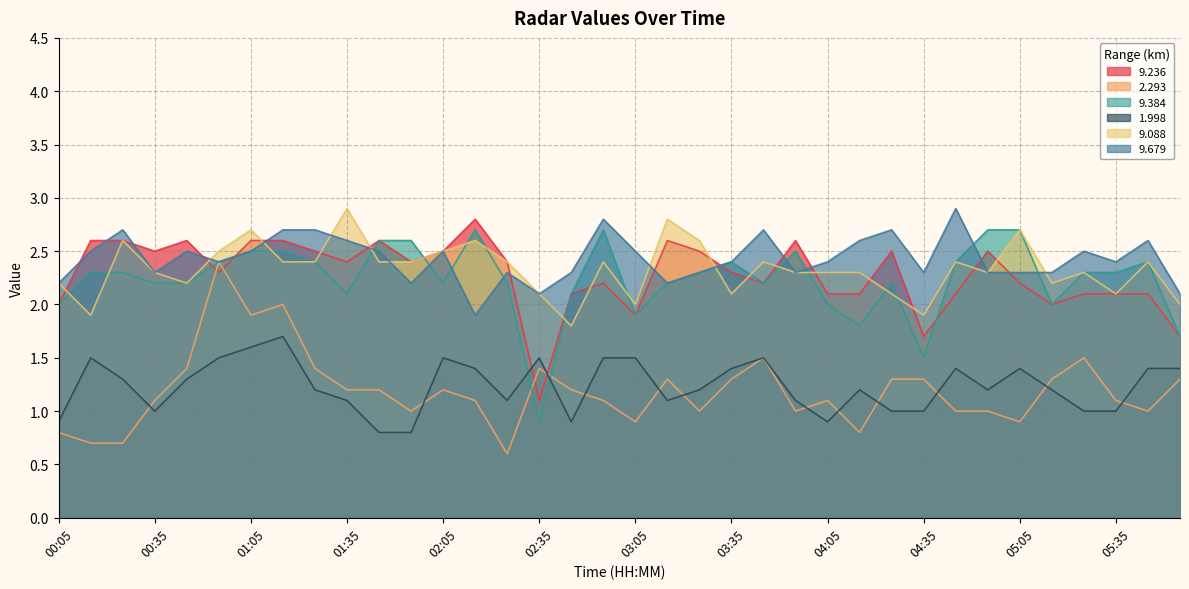

How many lines are shown in the chart?

6